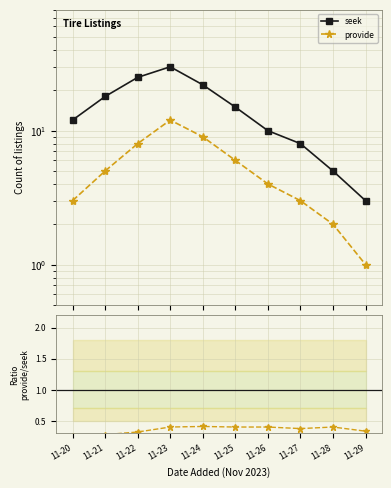

What is the lowest value of the seek series?

3.0